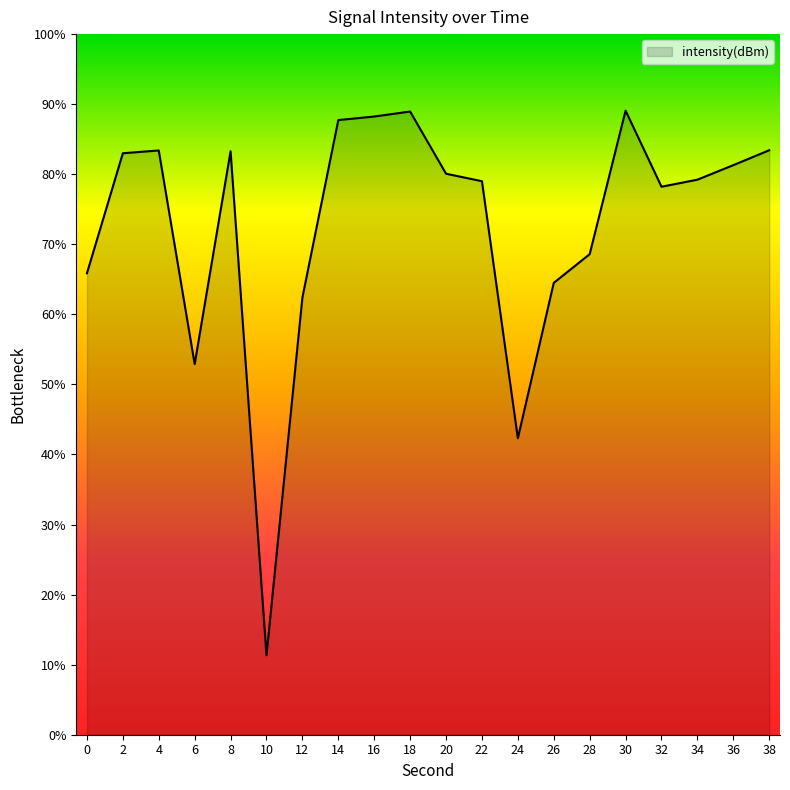

How many lines are shown in the chart?

1